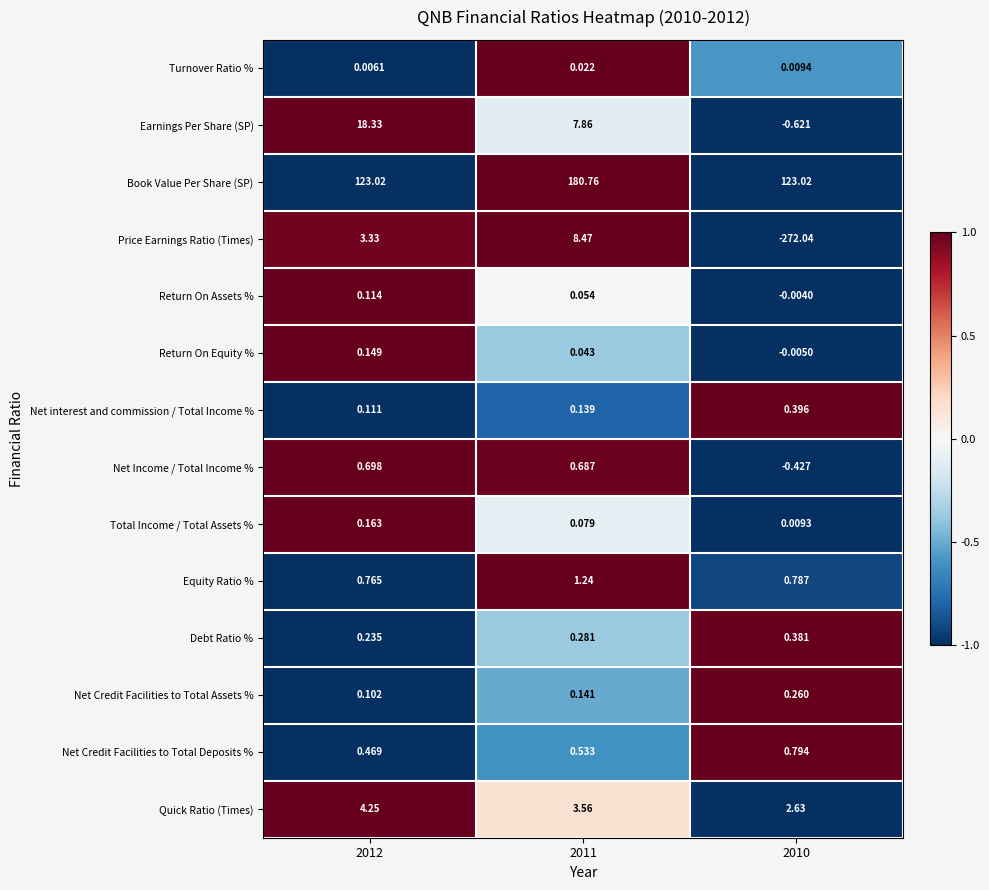

Is the value of Net Income / Total Income % at 2010 greater than the value of Equity Ratio % at 2012?

No